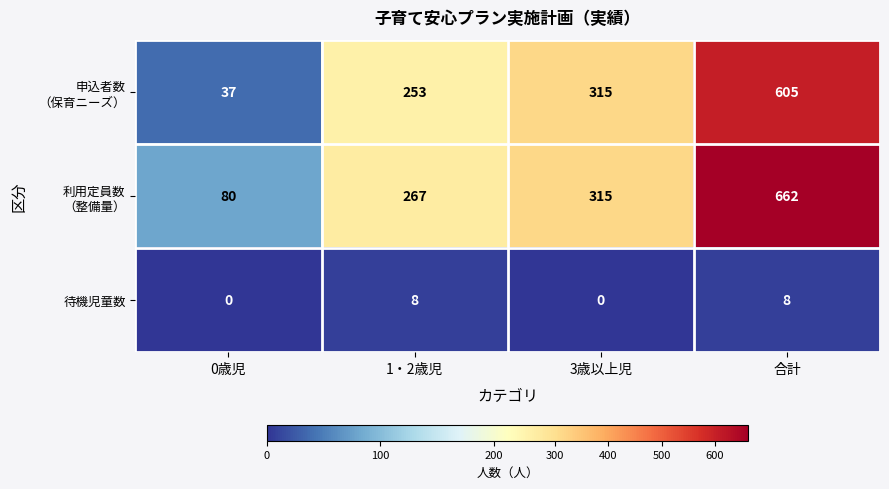

What is the maximum value shown in the chart?

662